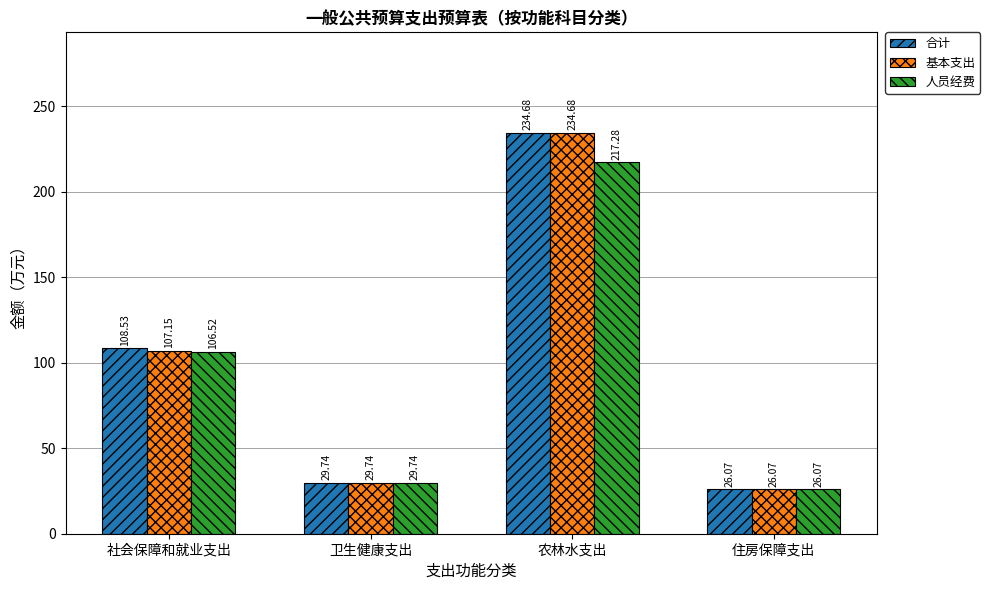

Is it true that 合计 equals 73.1 at 社会保障和就业支出?

False